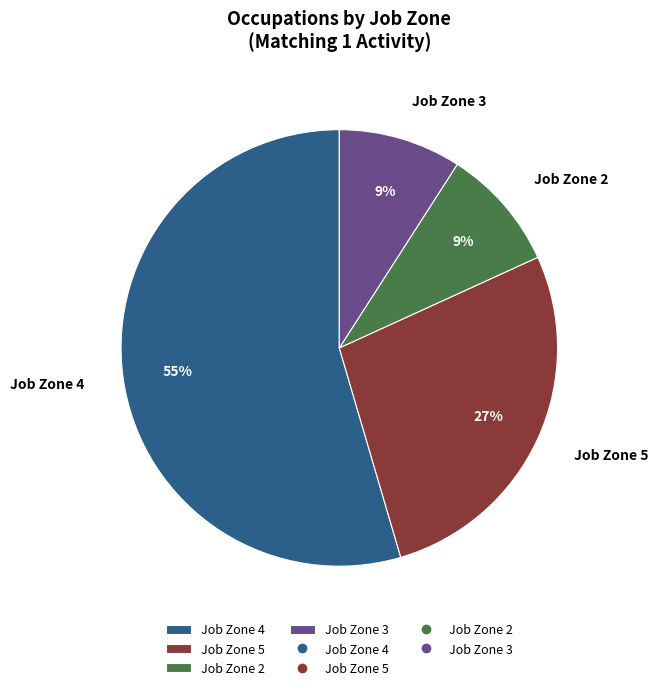

How many slices are in this pie chart?

4